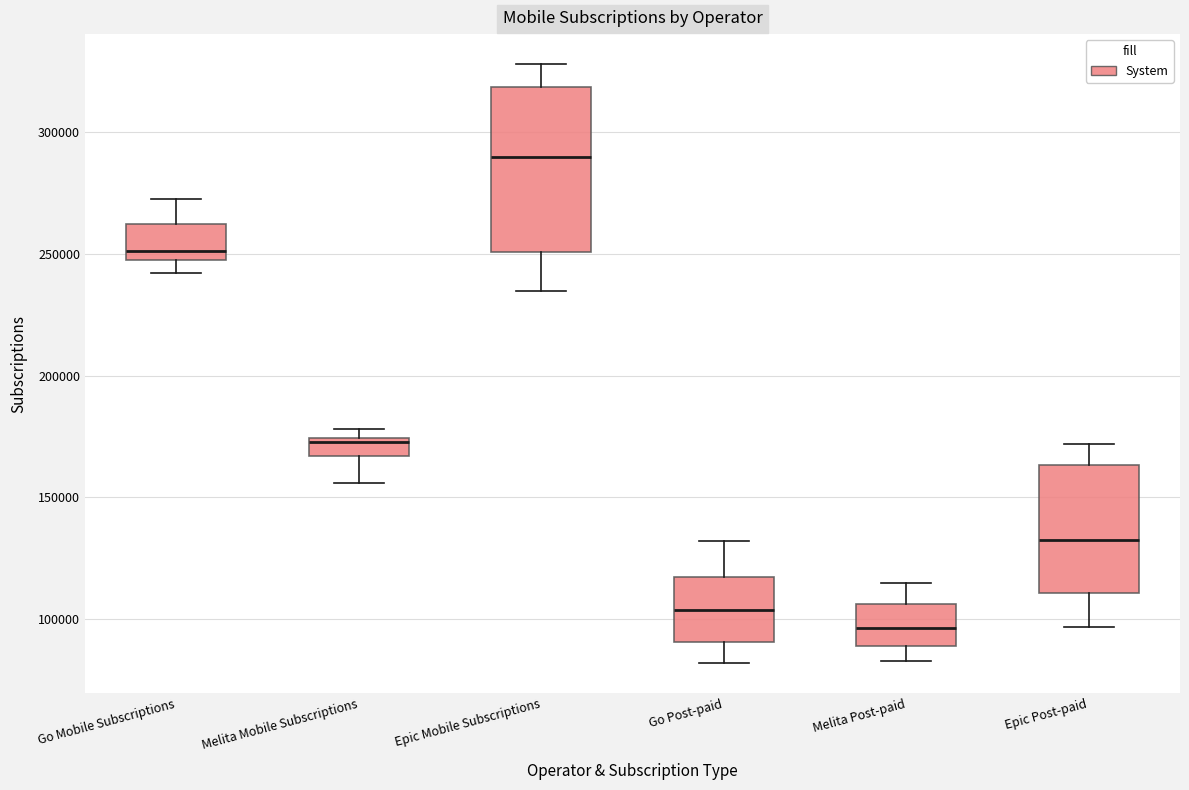

Where does the median line of the box for Go Post-paid sit on the y-axis? The values are not printed on the chart, so give them approximately, as read against the axis.

105000